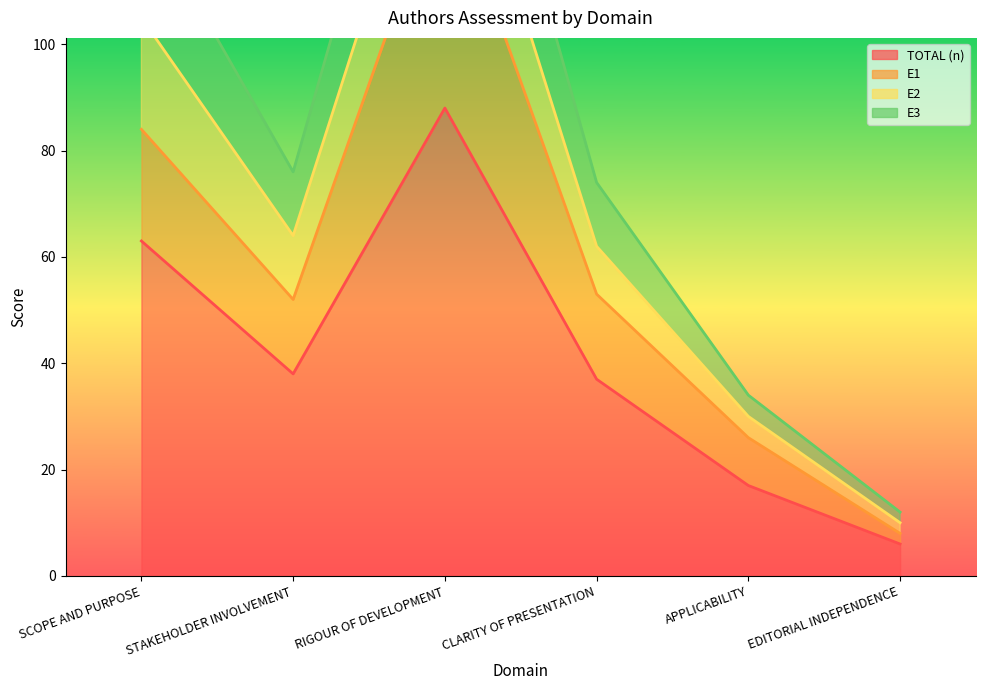

List the labels in order of TOTAL (n) value, smallest first.

EDITORIAL INDEPENDENCE, APPLICABILITY, CLARITY OF PRESENTATION, STAKEHOLDER INVOLVEMENT, SCOPE AND PURPOSE, RIGOUR OF DEVELOPMENT